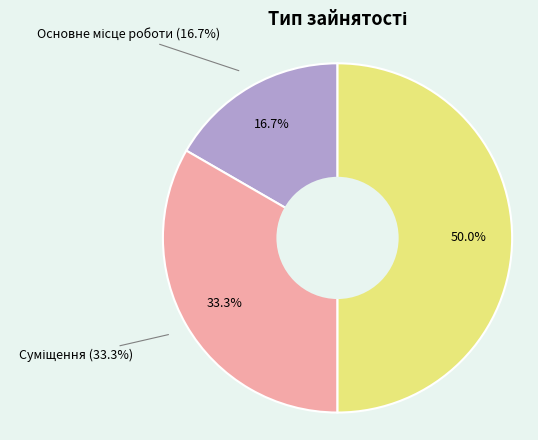

Which category has the smallest portion of the pie?

Основне місце роботи